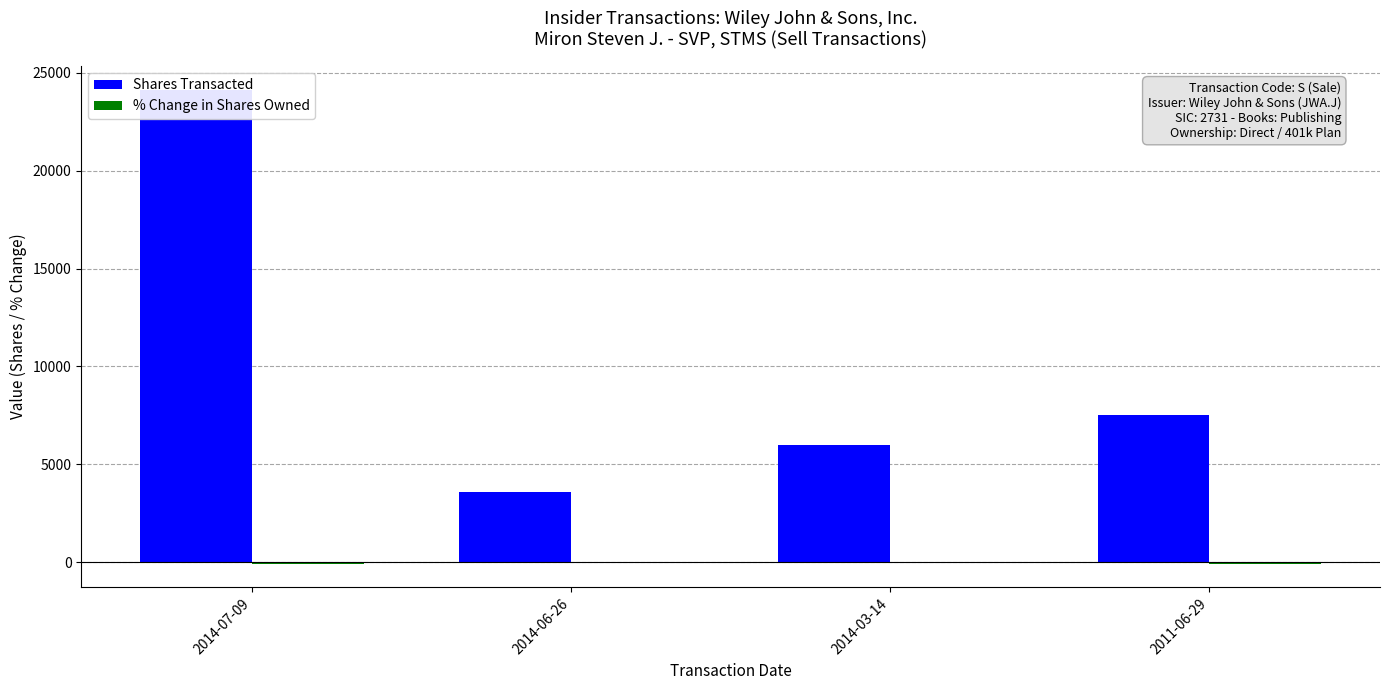

Count the number of data series in this chart.

2